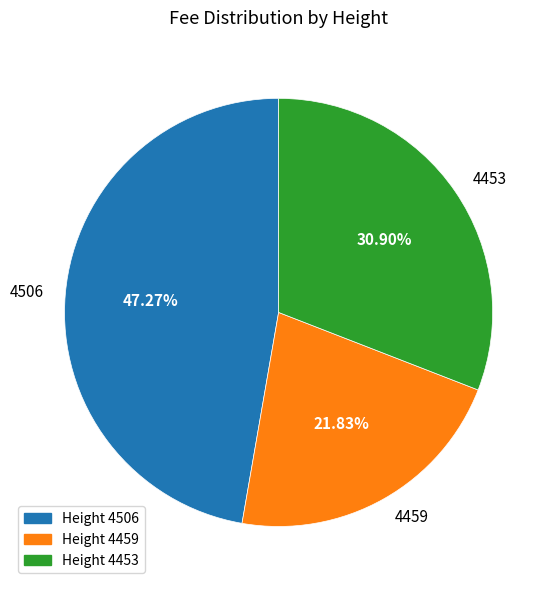

Is the sum of Height 4453 and Height 4506 greater than half?

Yes